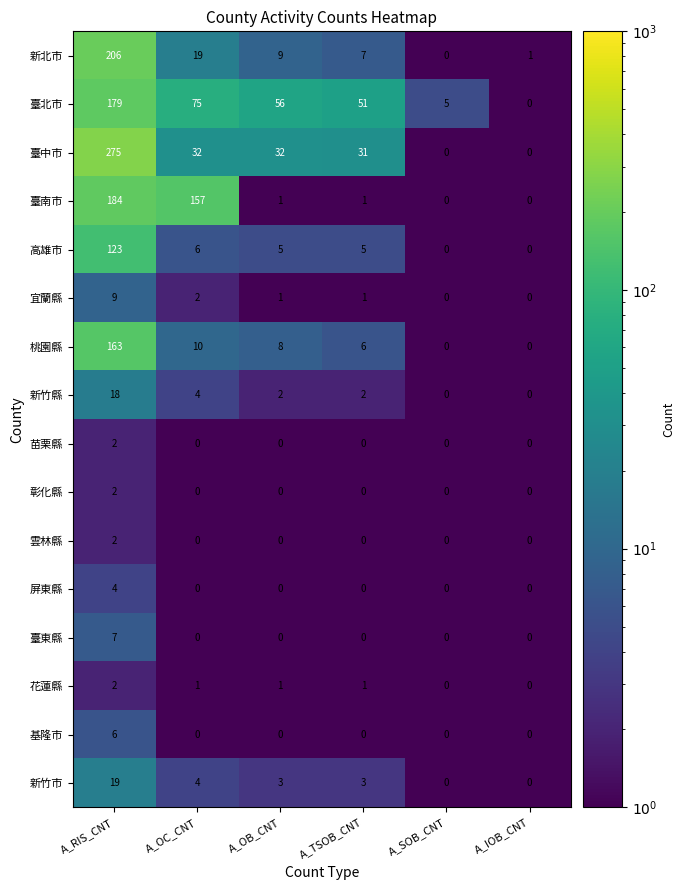

Which category has the highest value across all series?

A_RIS_CNT